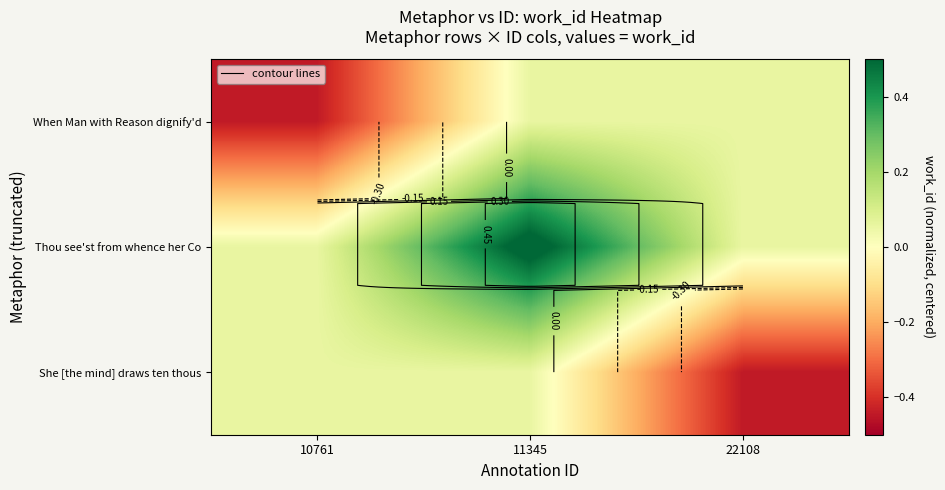

Where is She [the mind] draws ten thous nearest to the value 0?

10761